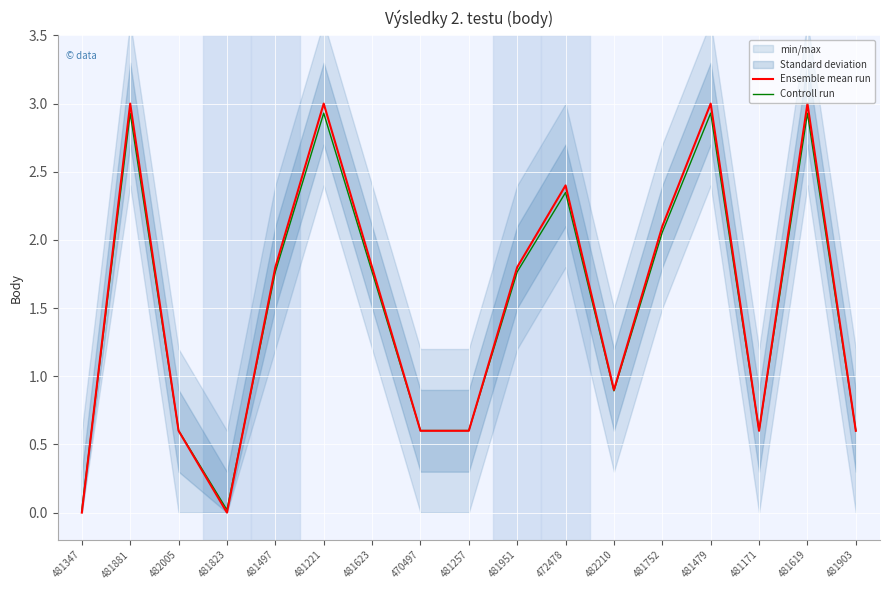

Reading left to right, what are all the values shown in this chart?

Ensemble mean run: 0.0	3.0	0.6	0.0	1.8	3.0	1.8	0.6	0.6	1.8	2.4	0.9	2.1	3.0	0.6	3.0	0.6
Controll run: 0.0	2.9	0.6	0.0	1.8	2.9	1.8	0.6	0.6	1.8	2.3	0.9	2.1	2.9	0.6	2.9	0.6